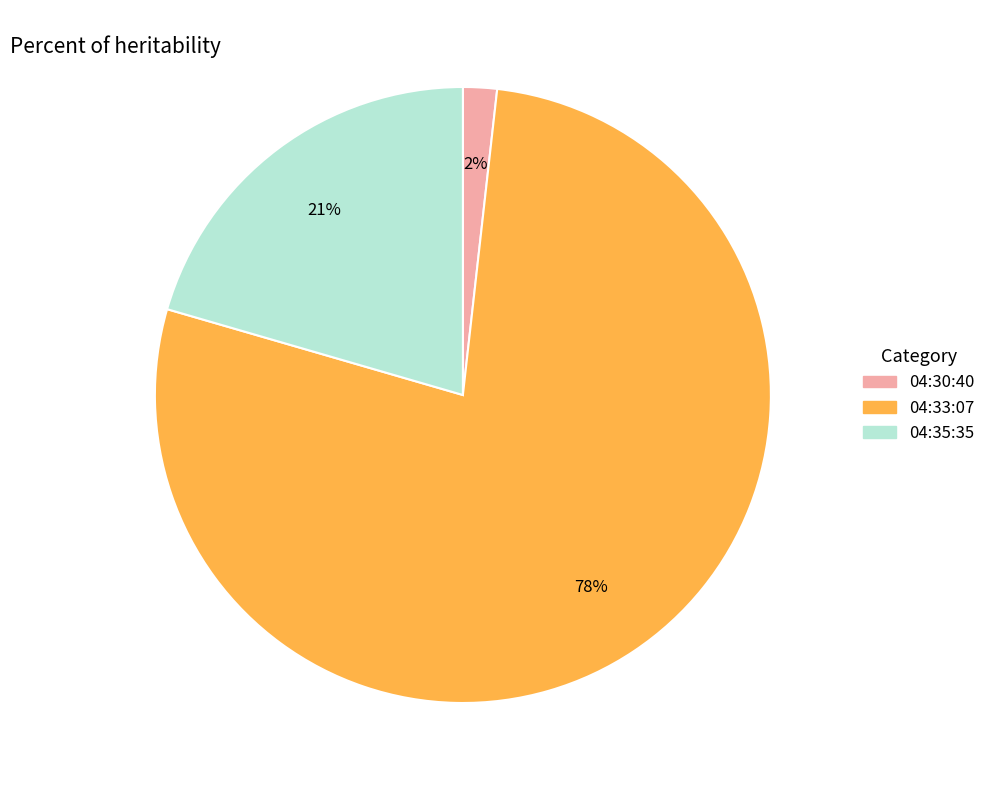

True or false: 04:33:07 accounts for 70% of the total.

False